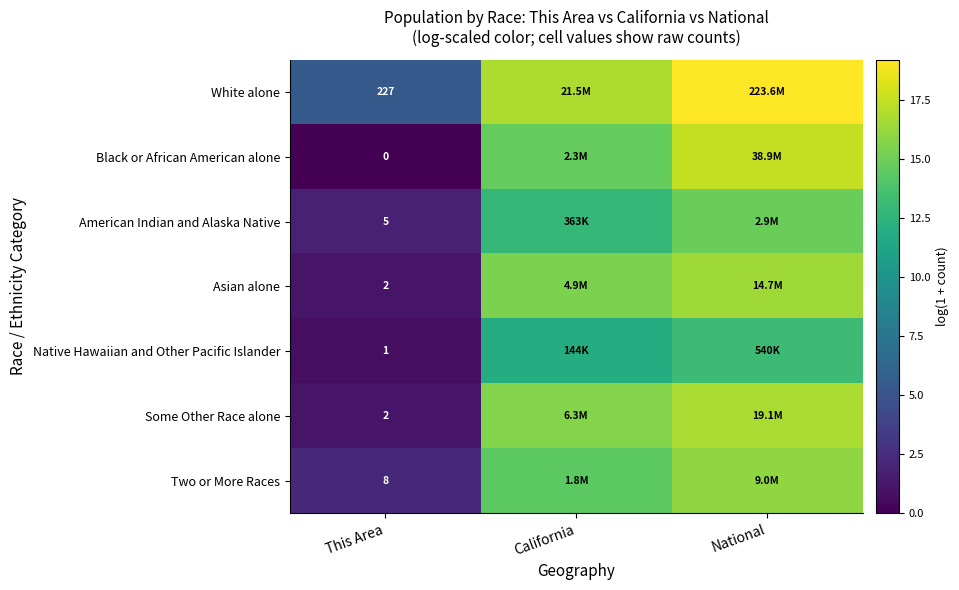

What is the sum of the White alone values at National and This Area?

24.7